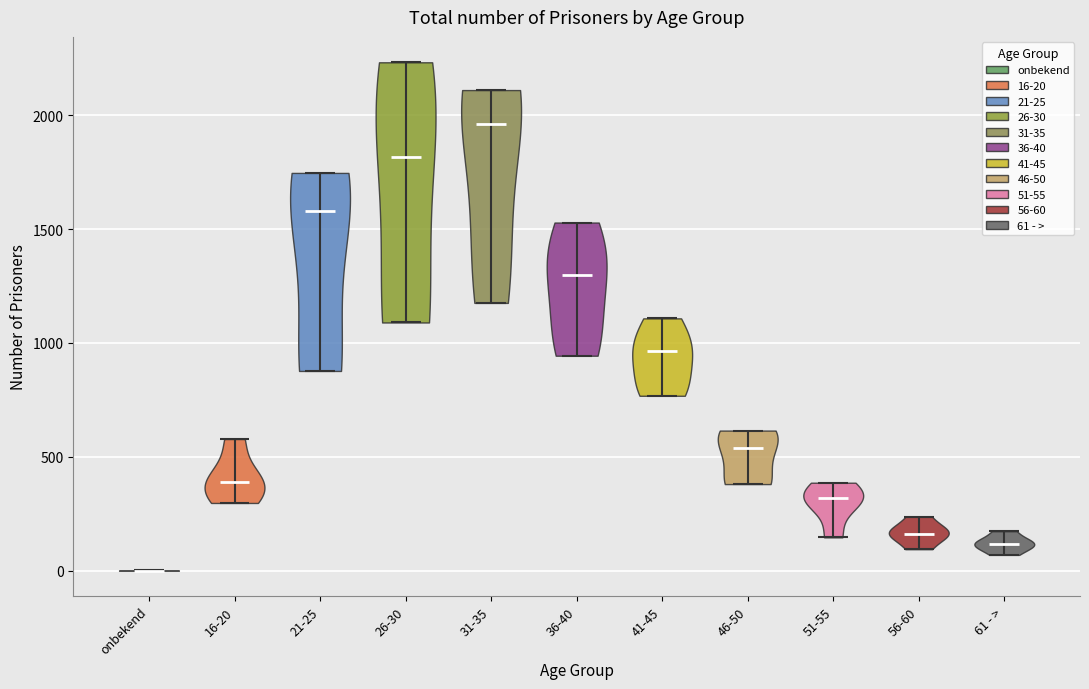

Reading left to right, read every violin against the y-axis: where its median line is, and the lowest and highest points it reaches. The values are not printed on the chart, so give them approximately, as read against the axis.

onbekend: median line 0, lowest point 0, highest point 0
16-20: median line 400, lowest point 300, highest point 600
21-25: median line 1600, lowest point 900, highest point 1750
26-30: median line 1800, lowest point 1100, highest point 2250
31-35: median line 1950, lowest point 1200, highest point 2100
36-40: median line 1300, lowest point 950, highest point 1550
41-45: median line 950, lowest point 750, highest point 1100
46-50: median line 550, lowest point 400, highest point 600
51-55: median line 300, lowest point 150, highest point 400
56-60: median line 150, lowest point 100, highest point 250
61 - >: median line 100, lowest point 50, highest point 150